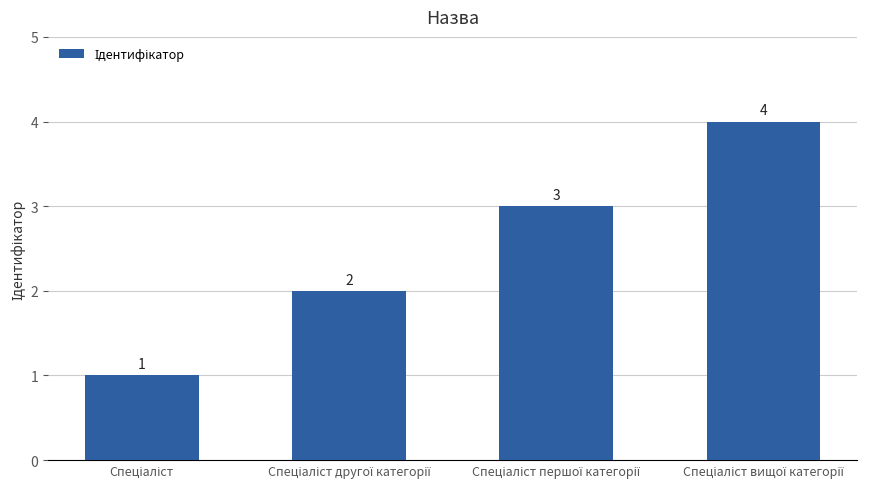

What is the greatest value displayed?

4